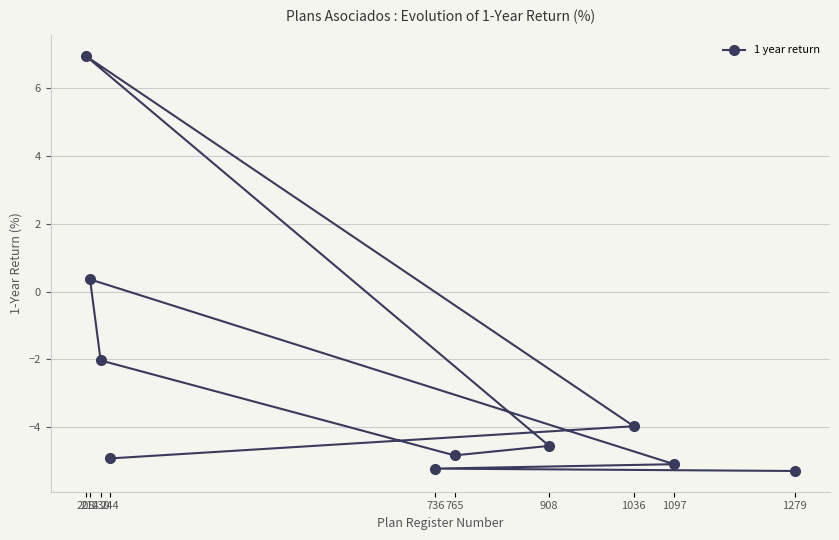

At which category does the chart reach its minimum across all series?

1279